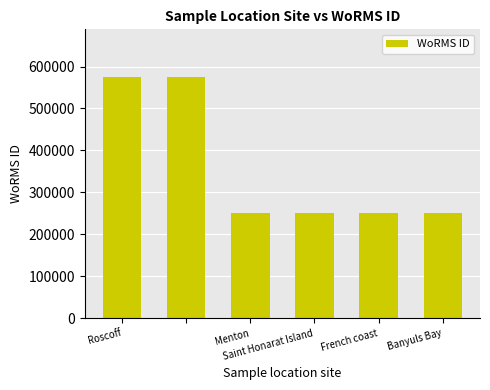

What is the greatest value displayed?

573929